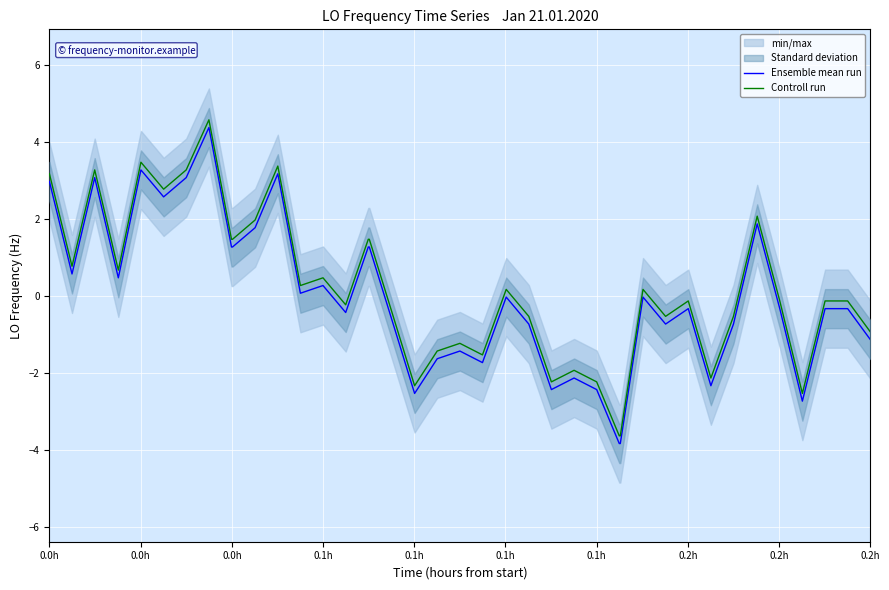

What is the value of the Controll run point at the 20th from the left?

-1.4